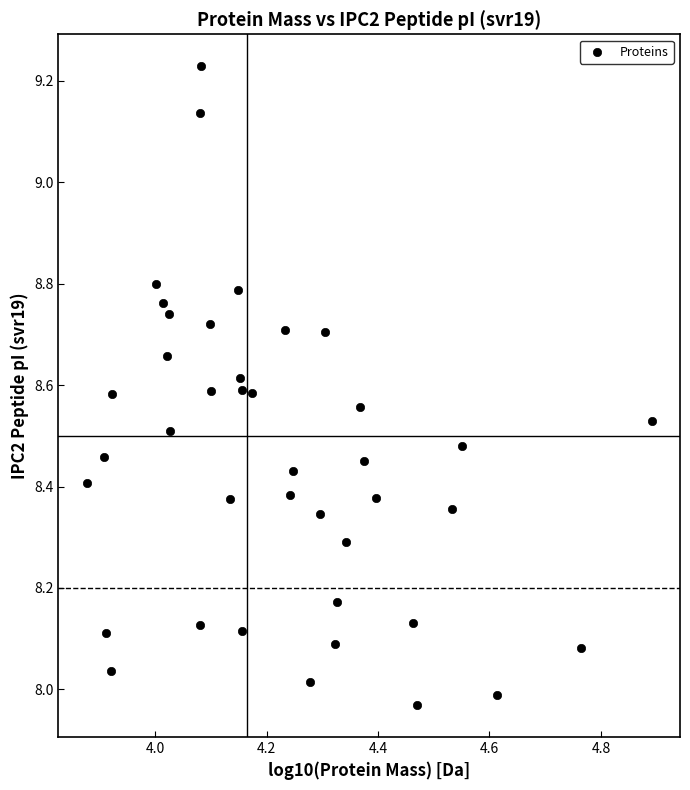

What is the range of Y values (max minus min)?

1.3